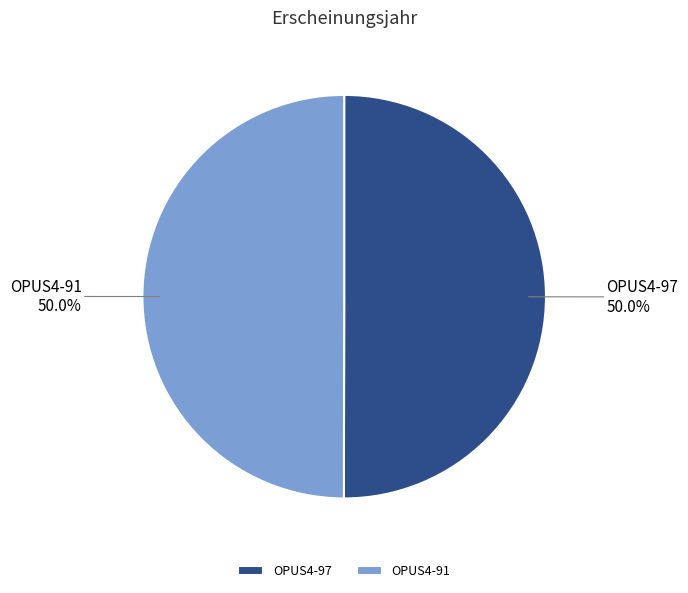

Do OPUS4-97 and OPUS4-91 together represent more than half of the pie?

Yes